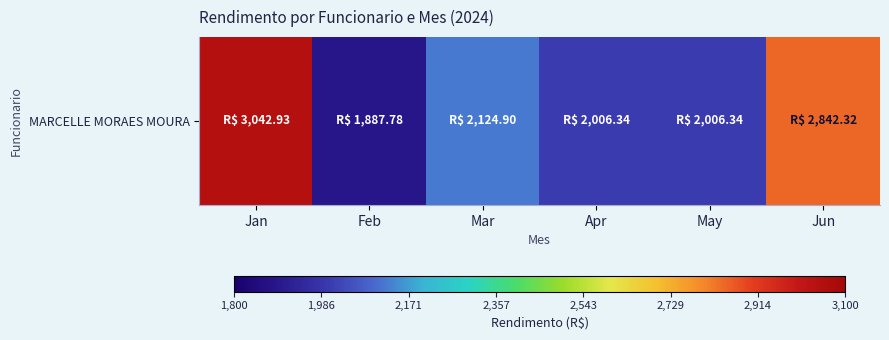

At which category does the chart reach its peak across all series?

Jan